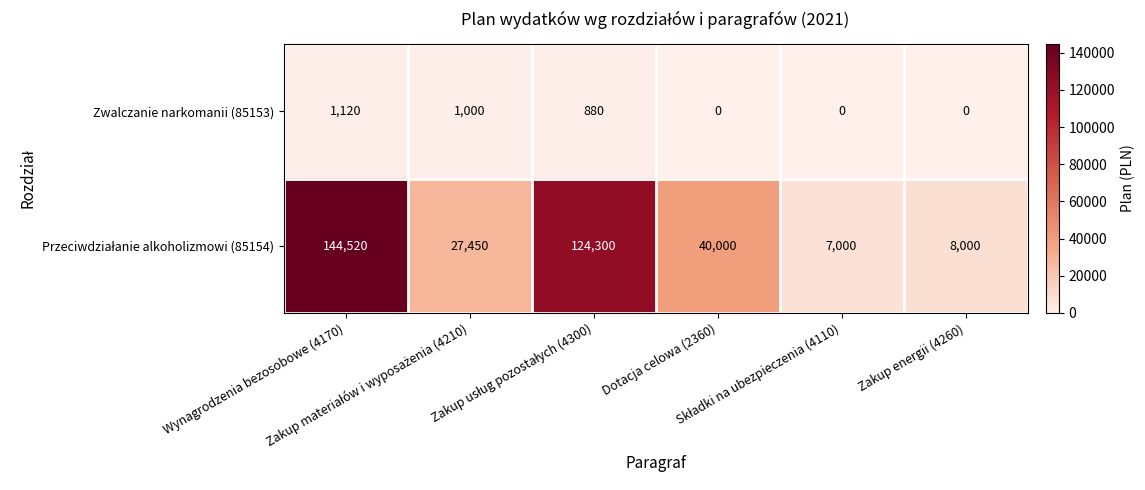

Count the Zwalczanie narkomanii (85153) values in the range 0 to 1000.

5